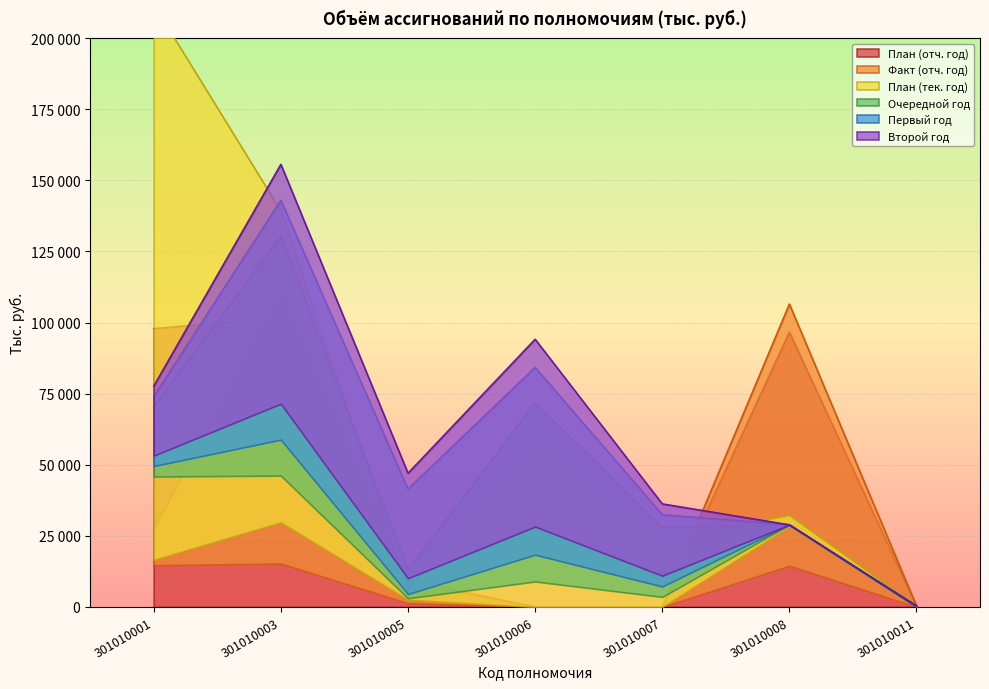

How many values in План (отч. год) are above zero?

5